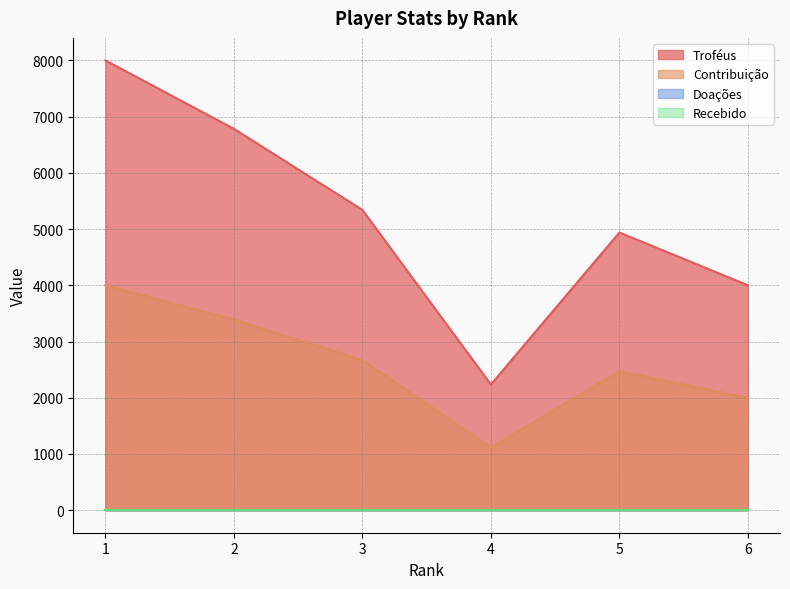

List the labels in order of Contribuição value, smallest first.

4, 6, 5, 3, 2, 1